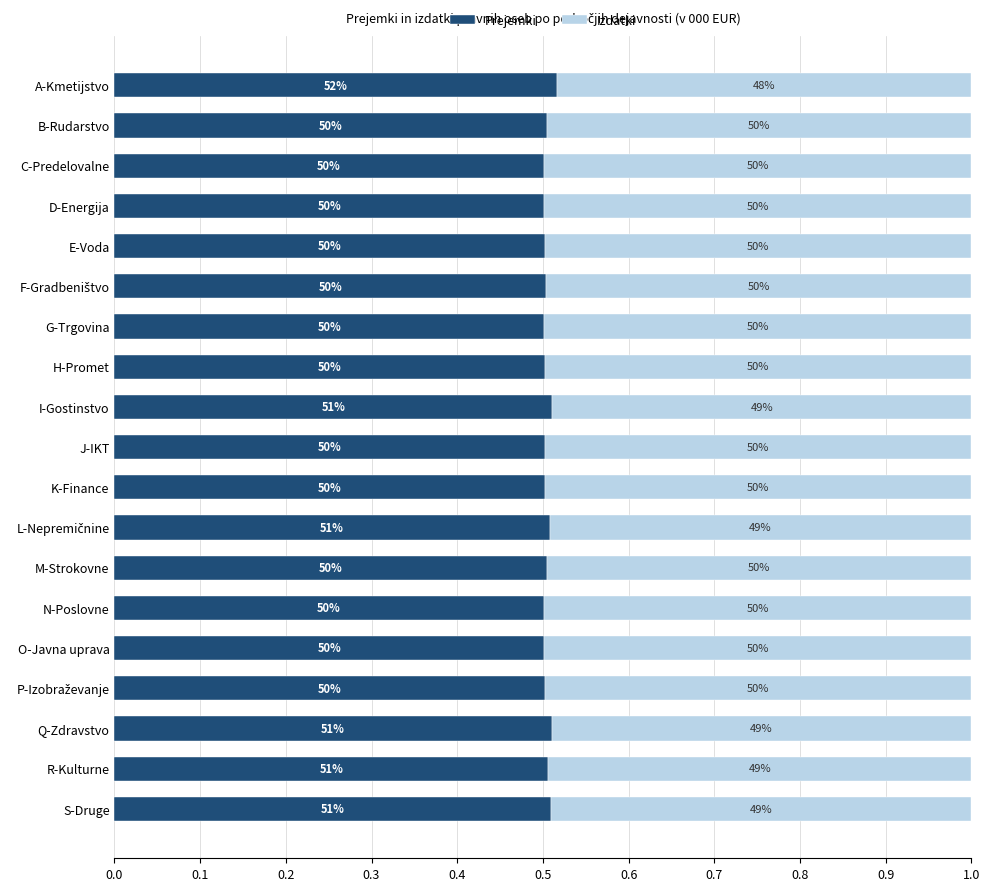

What are all the series names shown in the legend?

Prejemki, Izdatki